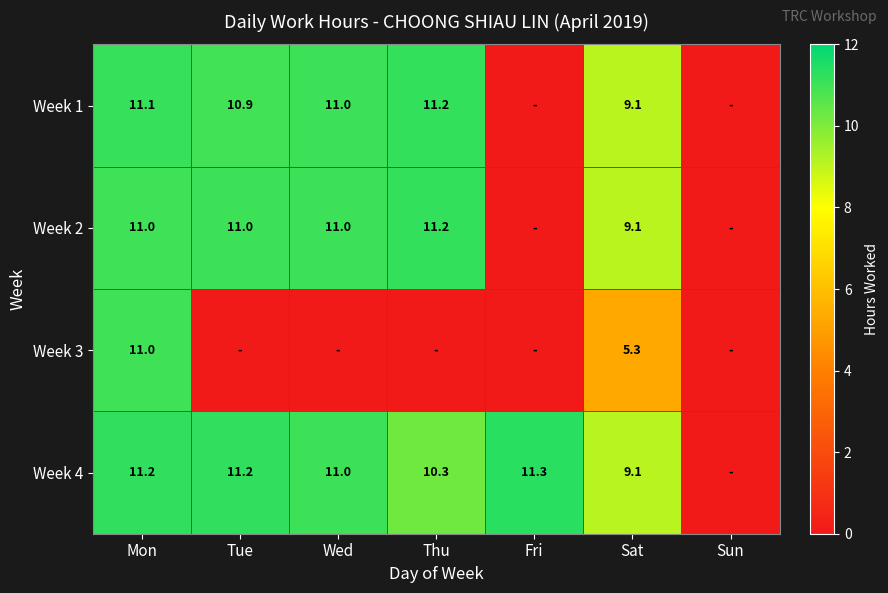

Is it true that Week 4 equals 15.6 at Mon?

False